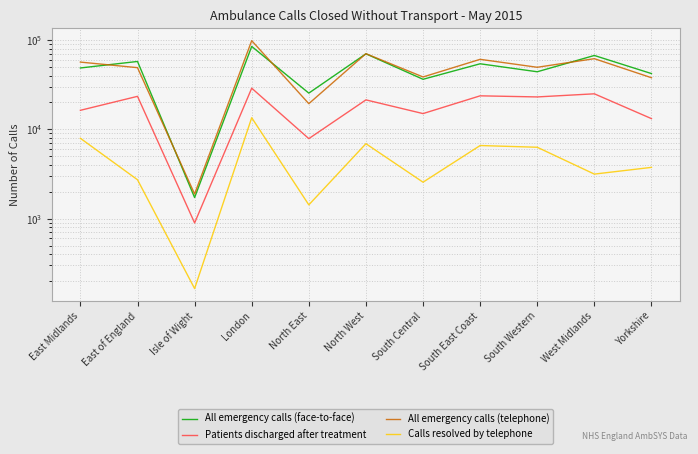

Is it true that Patients discharged after treatment equals 4581 at South Central?

False